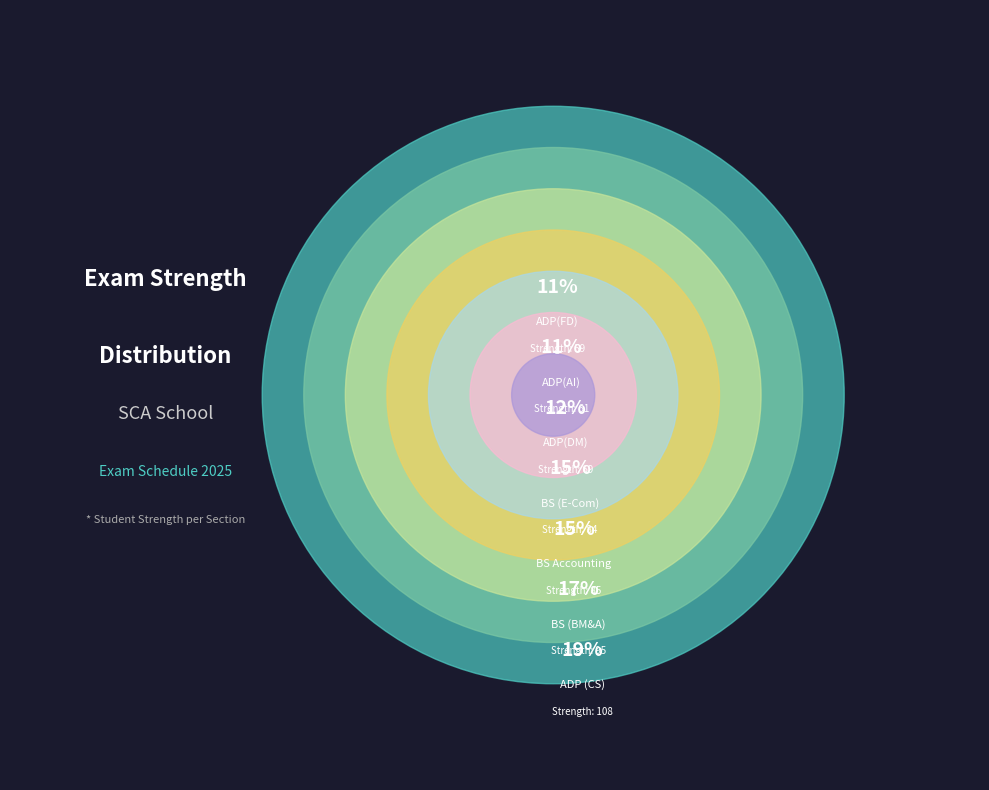

To the nearest percent, what is the average slice percentage?

14%